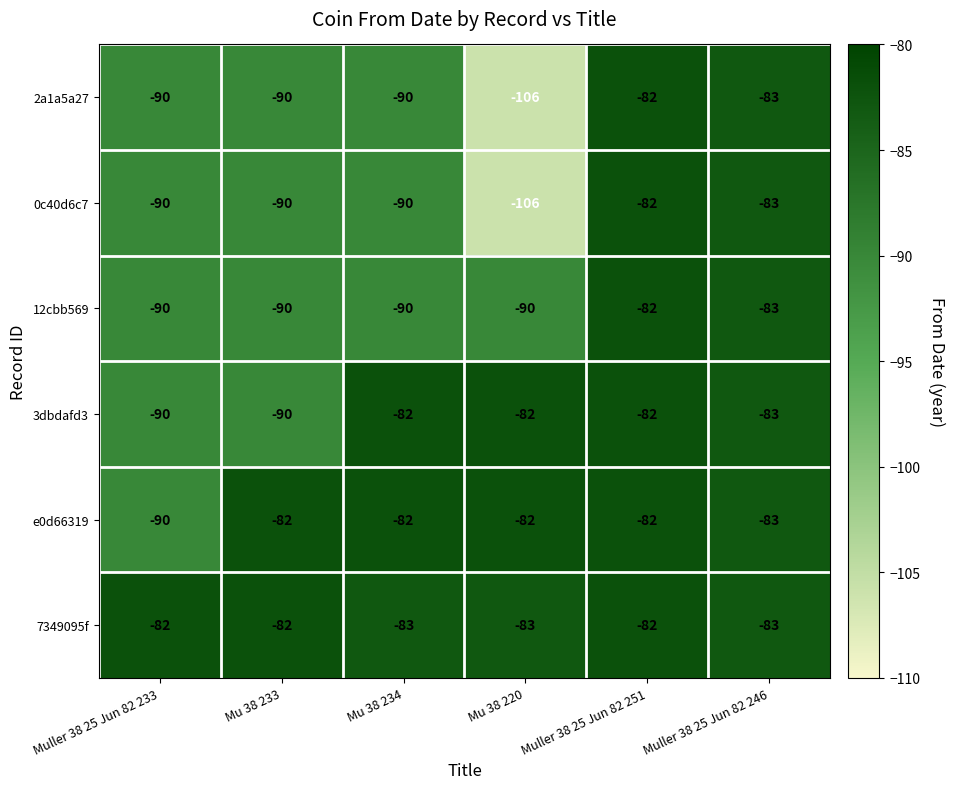

What is the average value of the 7349095f series?

-82